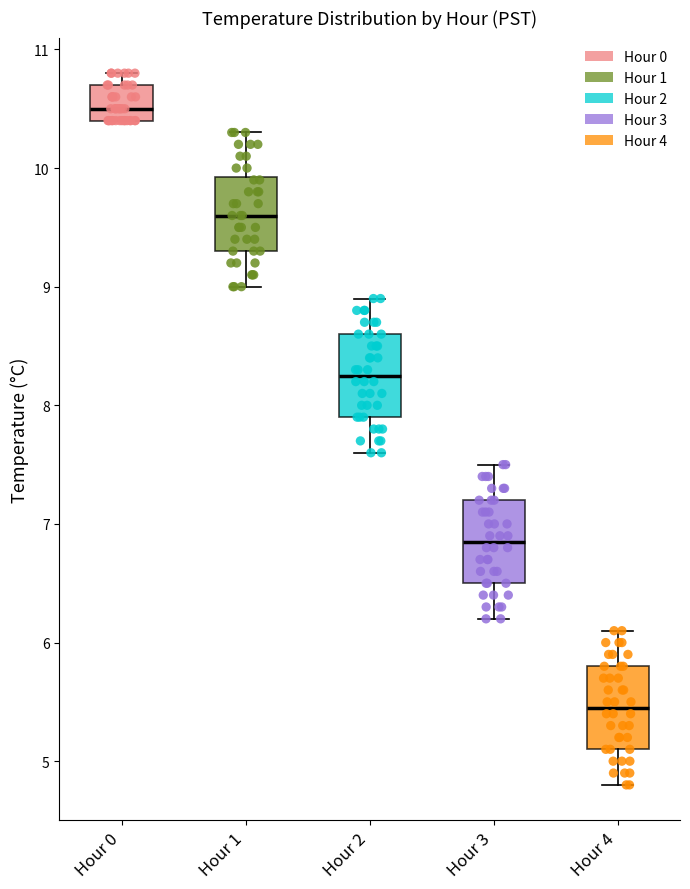

Where is the upper edge of the box for Hour 4 on the y-axis? The values are not printed on the chart, so give them approximately, as read against the axis.

5.8